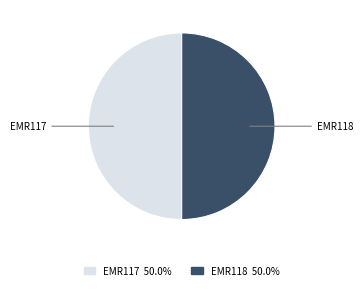

Combined, do EMR118 and EMR117 account for over 50%?

Yes